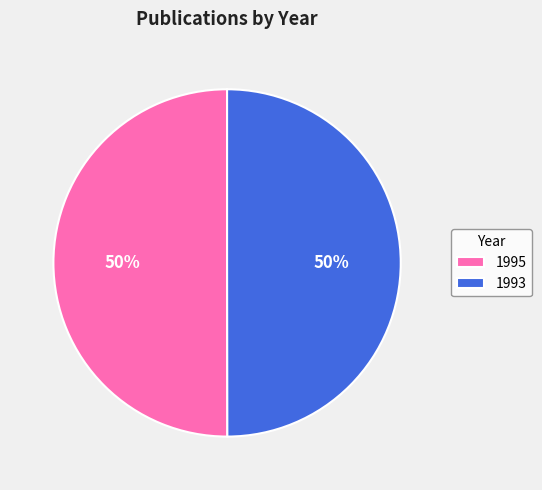

Is it true that 1993 is 50% of the pie?

True